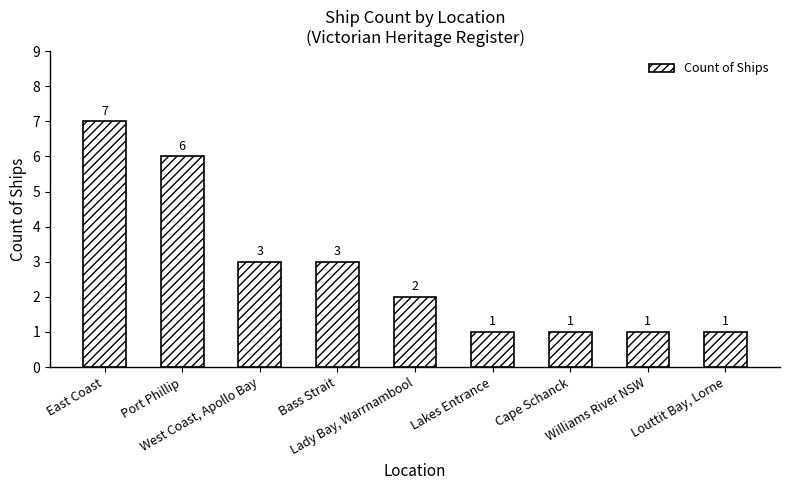

What is the label of the 2nd bar from the right?

Williams River NSW